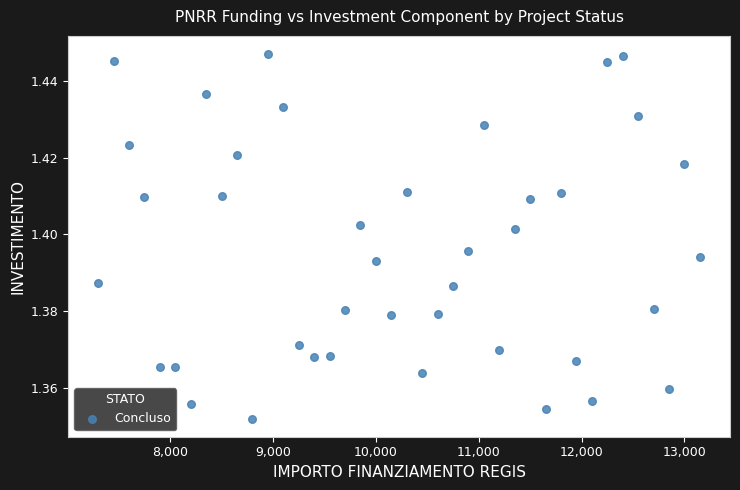

What is the range of X values (max minus min)?

5850.0